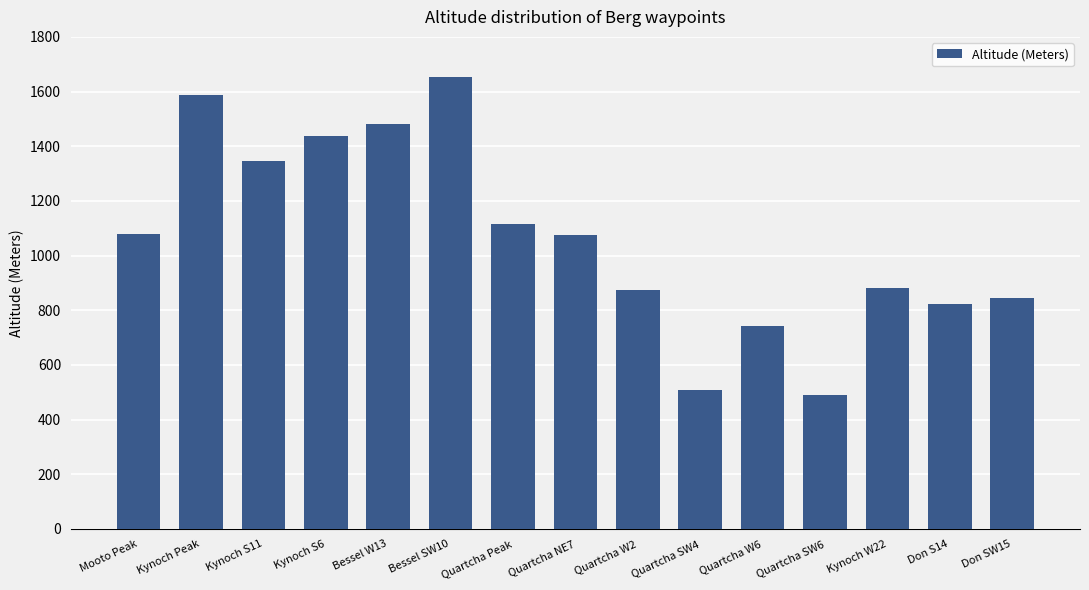

How many categories are shown in the chart?

15